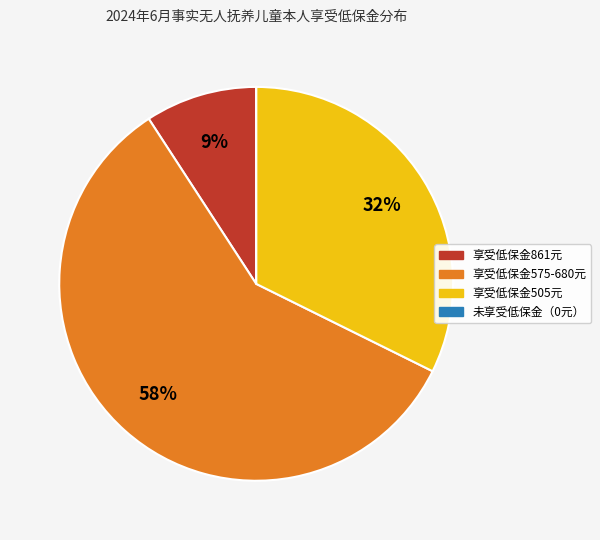

To the nearest percent, what is the average slice percentage?

25%